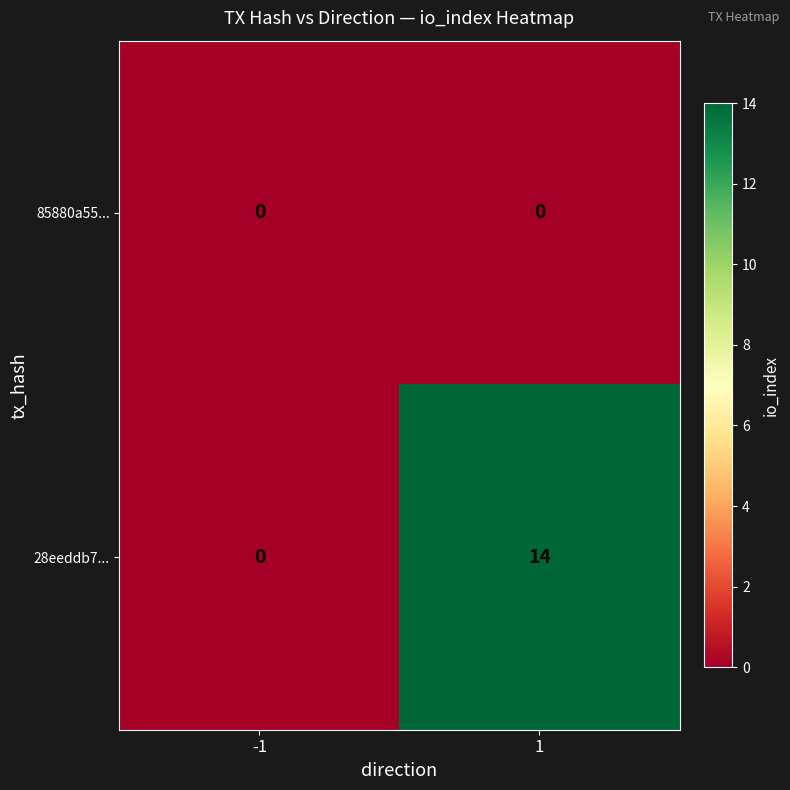

Reading left to right, what are all the values shown in this chart?

85880a55...: -1=0	1=0
28eeddb7...: -1=0	1=14